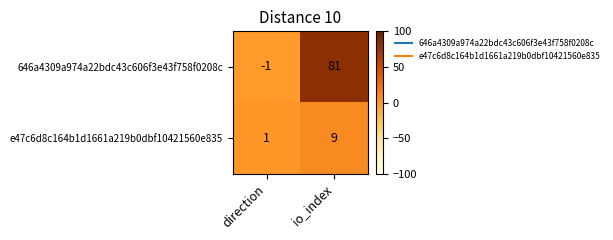

What is the sum of the 646a4309a974a22bdc43c606f3e43f758f0208c values at direction and io_index?

80